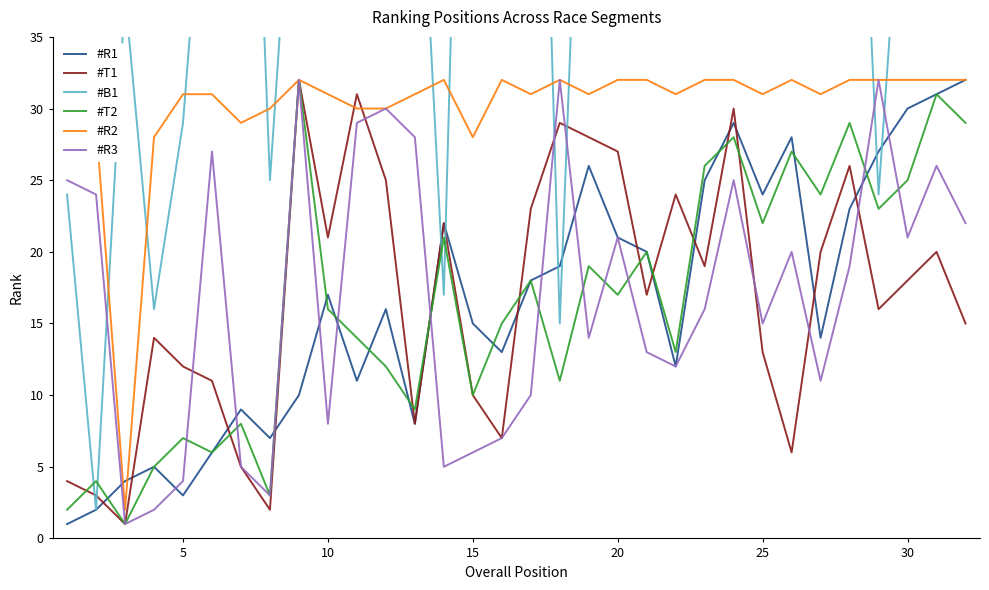

What value does the #T1 series have at 20, to the nearest 10?

30